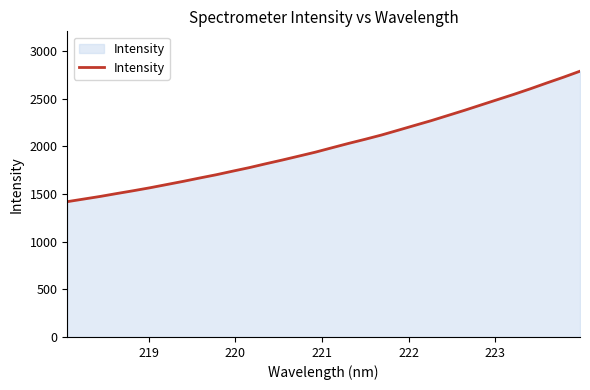

What is the greatest value displayed?

2789.0